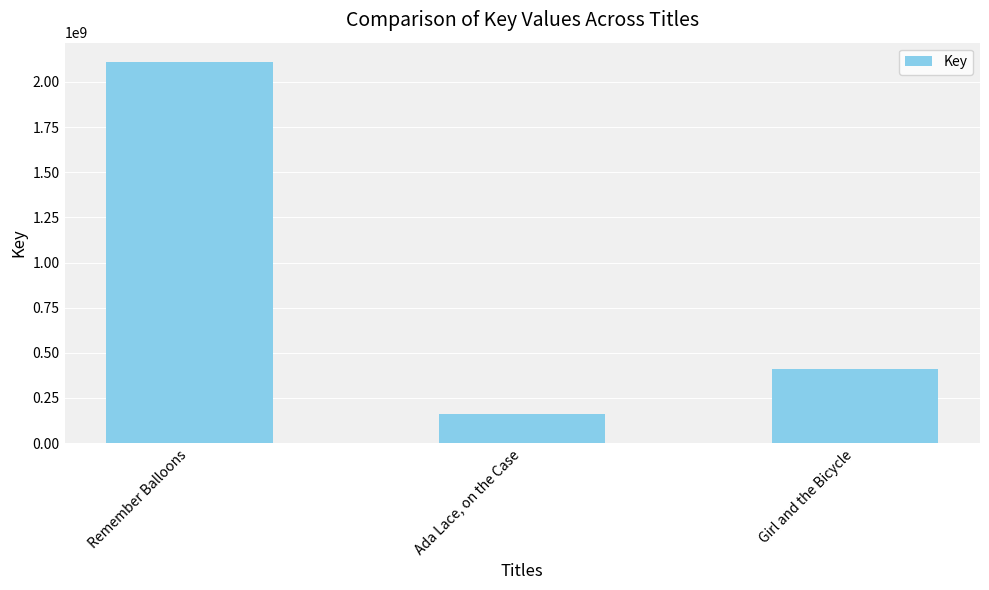

What is the greatest value displayed?

2112056382